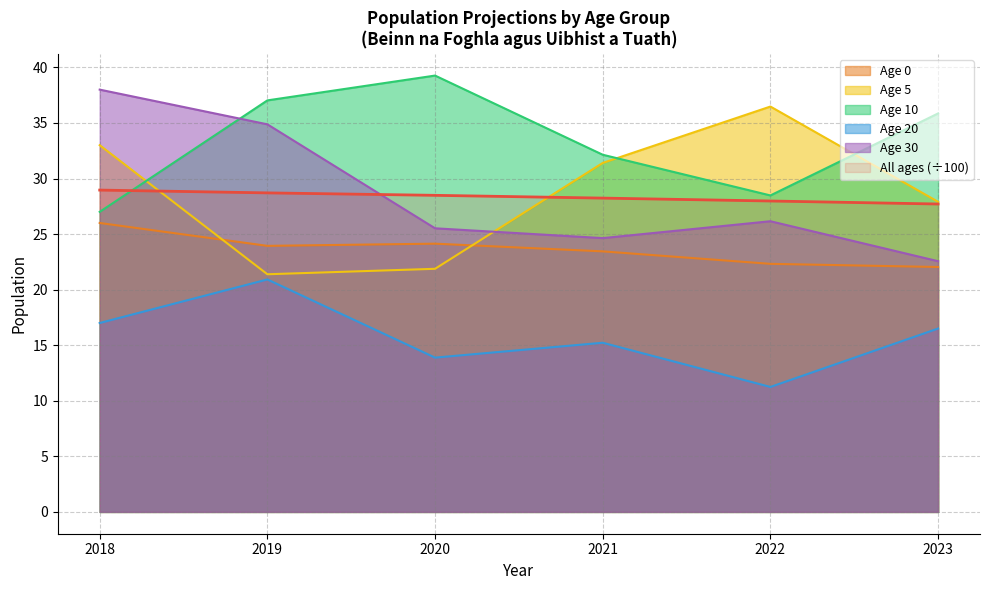

How many interior local peaks does the Age 30 series have?

1